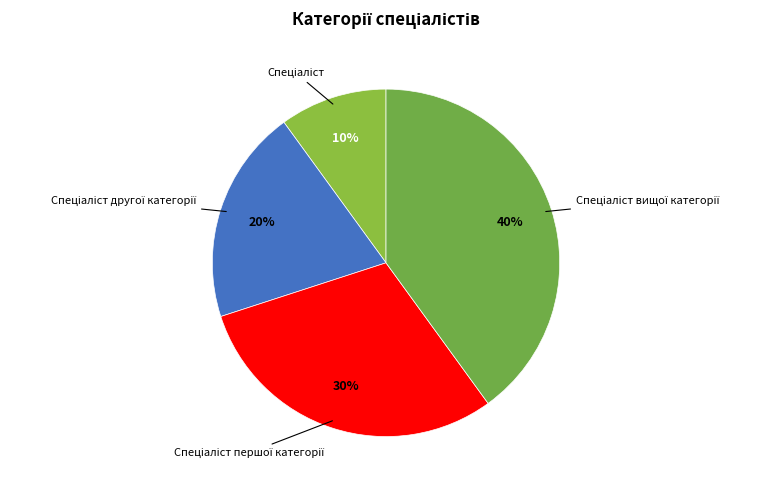

To the nearest percent, what is the average slice percentage?

25%